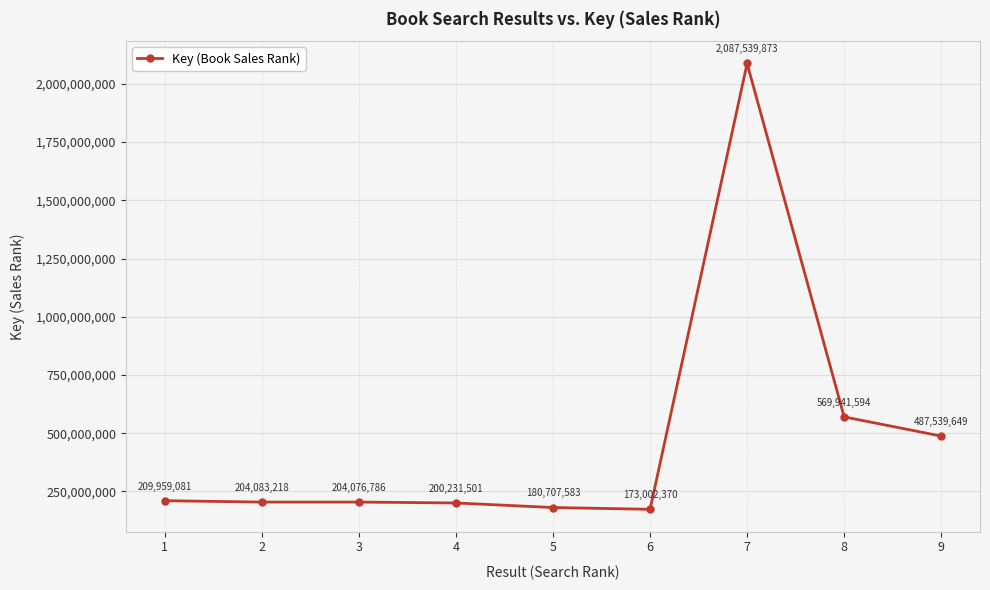

How many categories are shown in the chart?

9